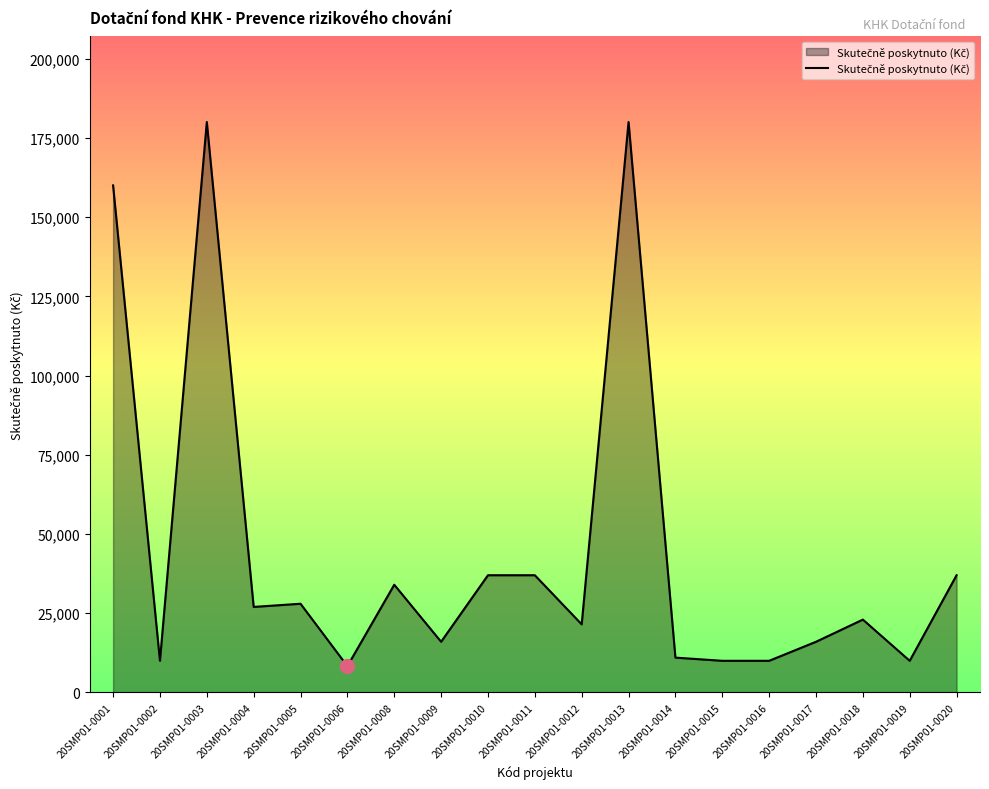

Does the chart display data point markers on the line(s)?

No